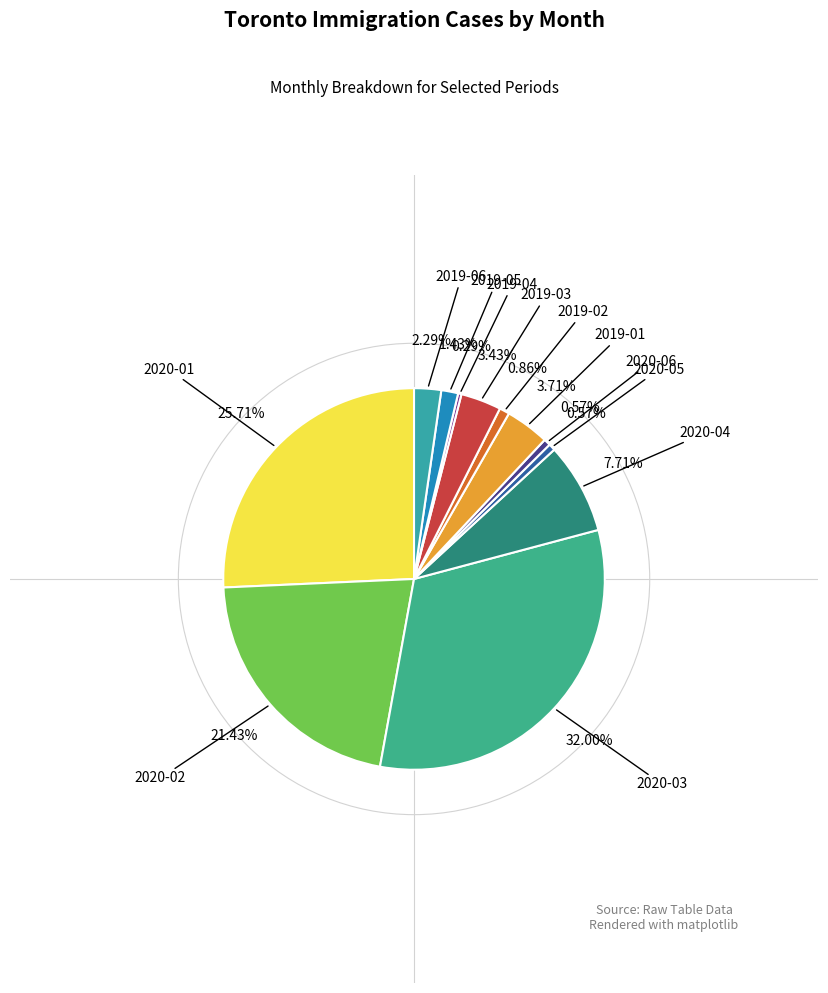

Combined, what portion of the pie is 2019-05 and 2019-06?

3.7%